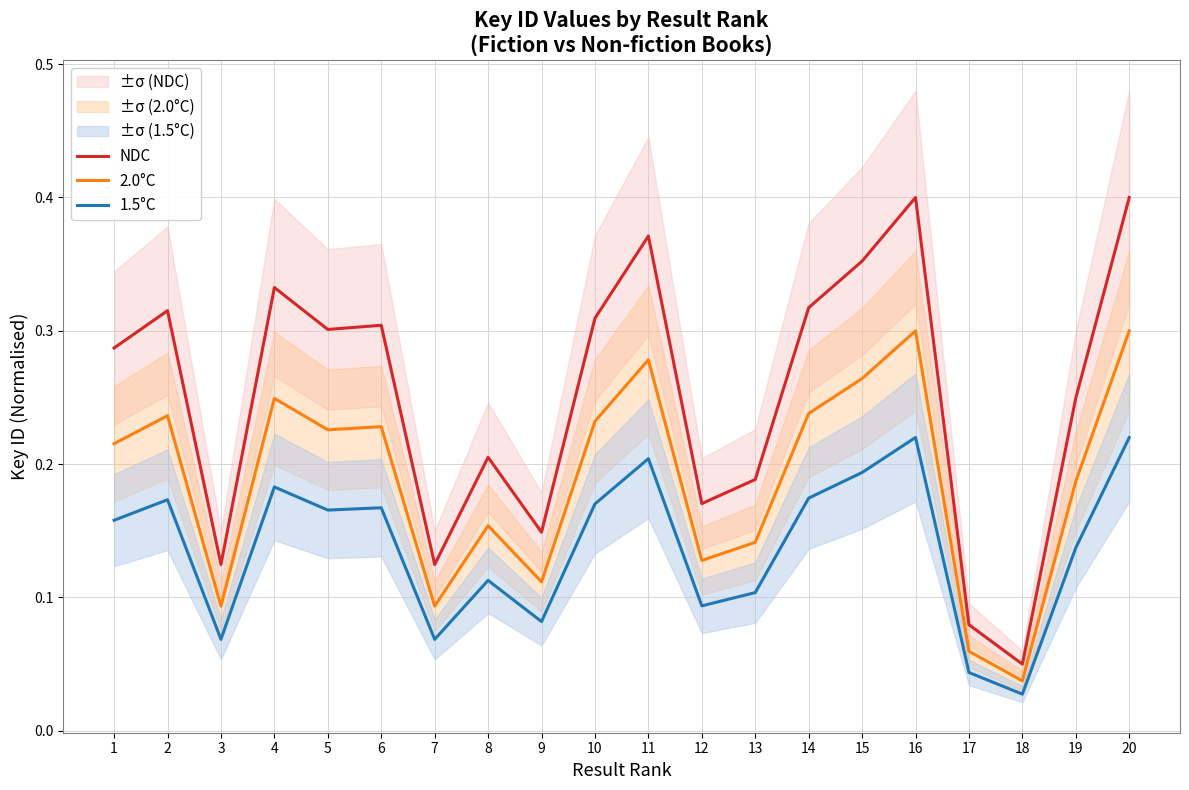

True or false: NDC and 2.0°C intersect in this chart.

False